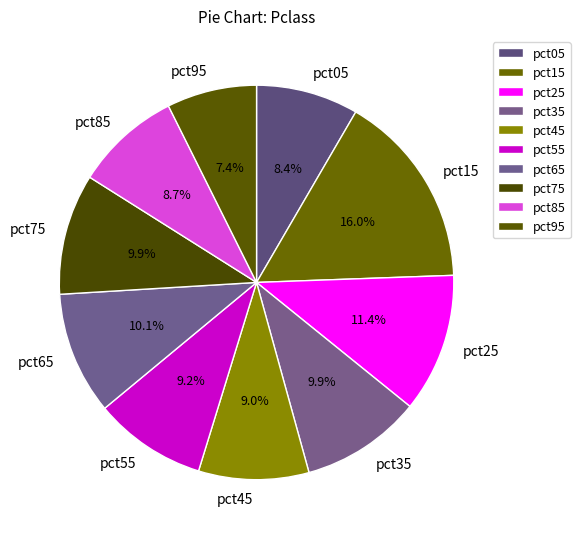

Between pct25 and pct15, which is larger?

pct15